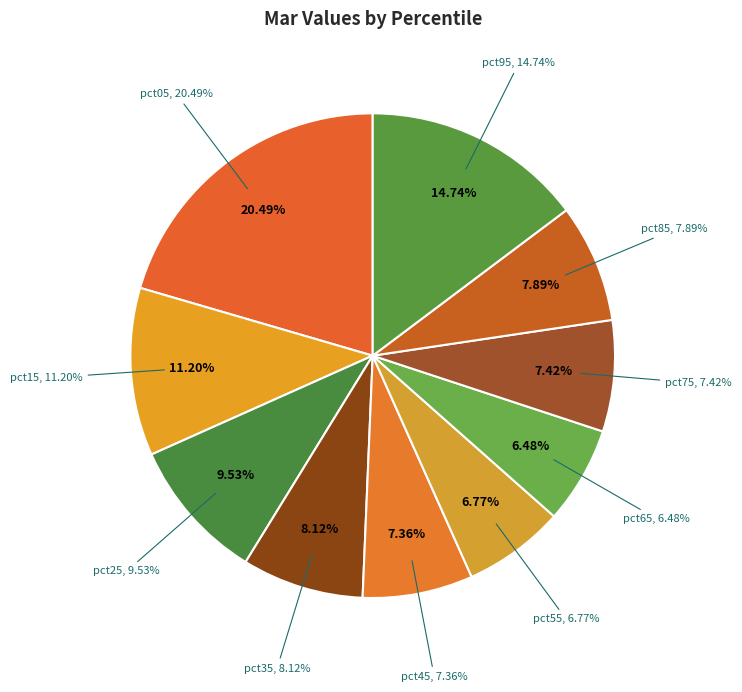

How many segments does this pie chart have?

10